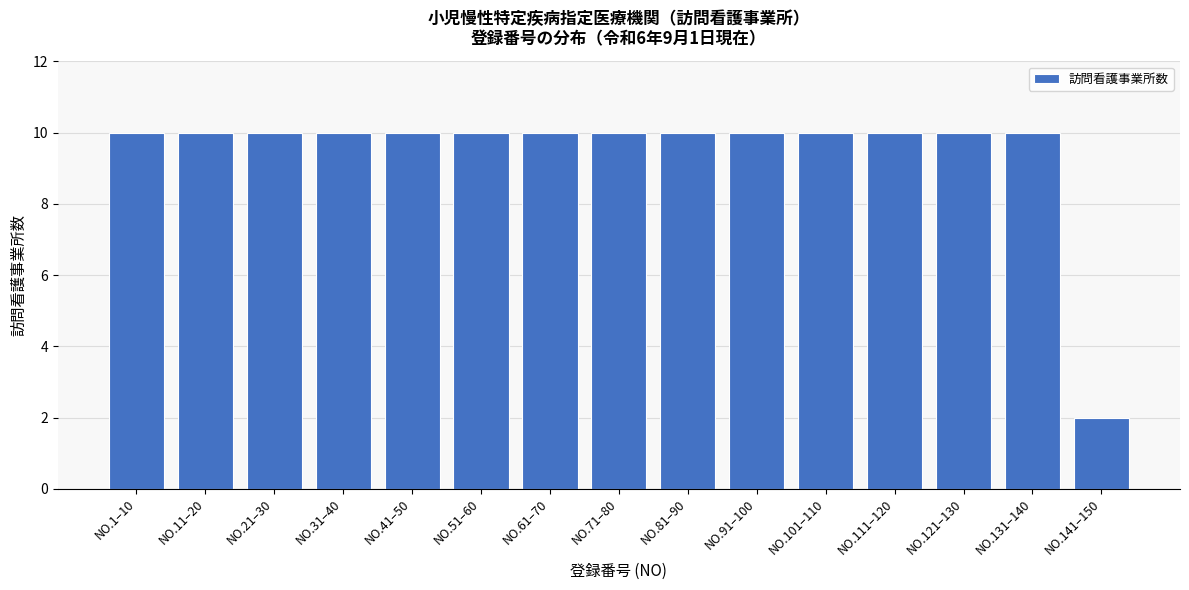

Reading left to right, extract all data points from this chart.

10	10	10	10	10	10	10	10	10	10	10	10	10	10	2